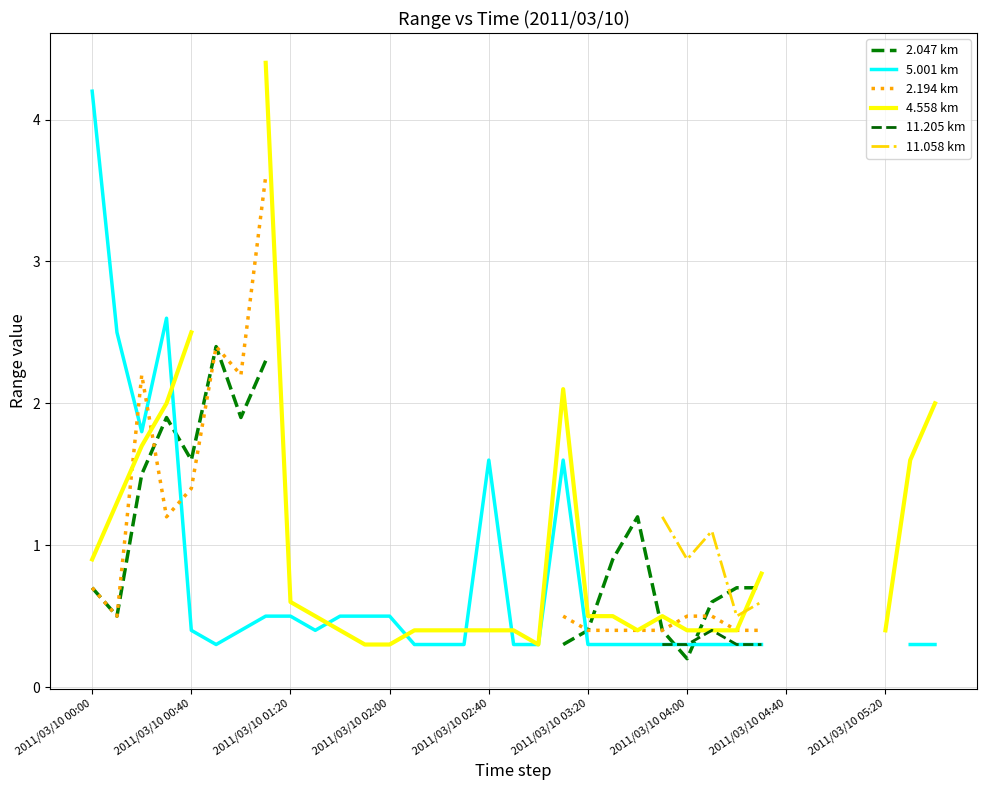

Is the value of 11.058 km at 11 greater than the value of 2.194 km at 16?

No